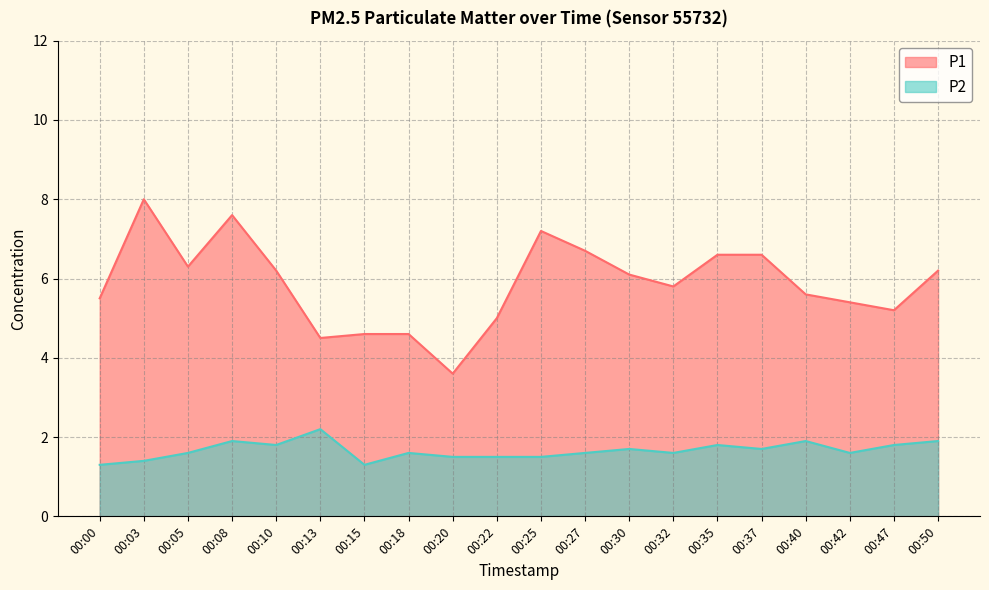

True or false: P1 has a value of 5.8 at 00:32.

True